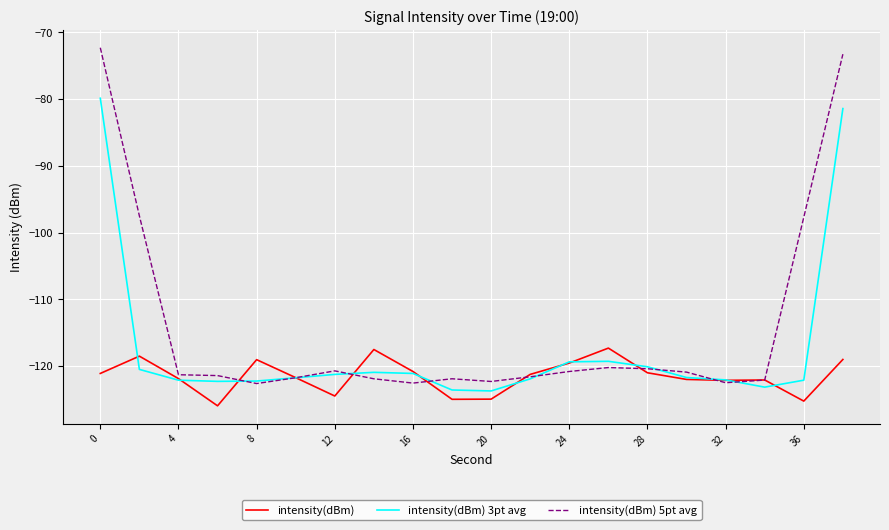

How many lines are shown in the chart?

3